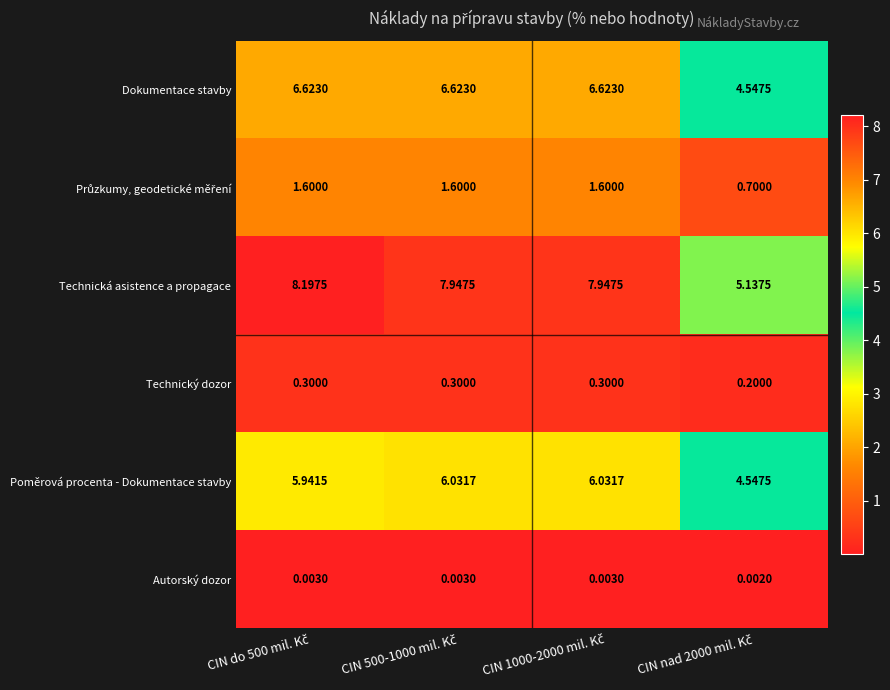

Which series has the largest total across all categories?

Technická asistence a propagace